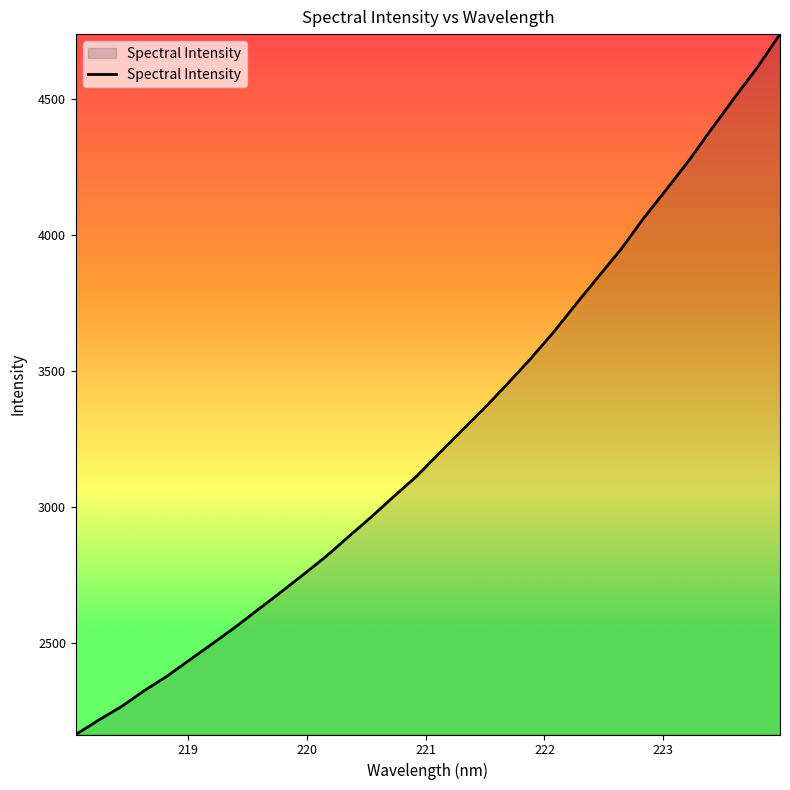

What is the minimum value shown in the chart?

2165.6